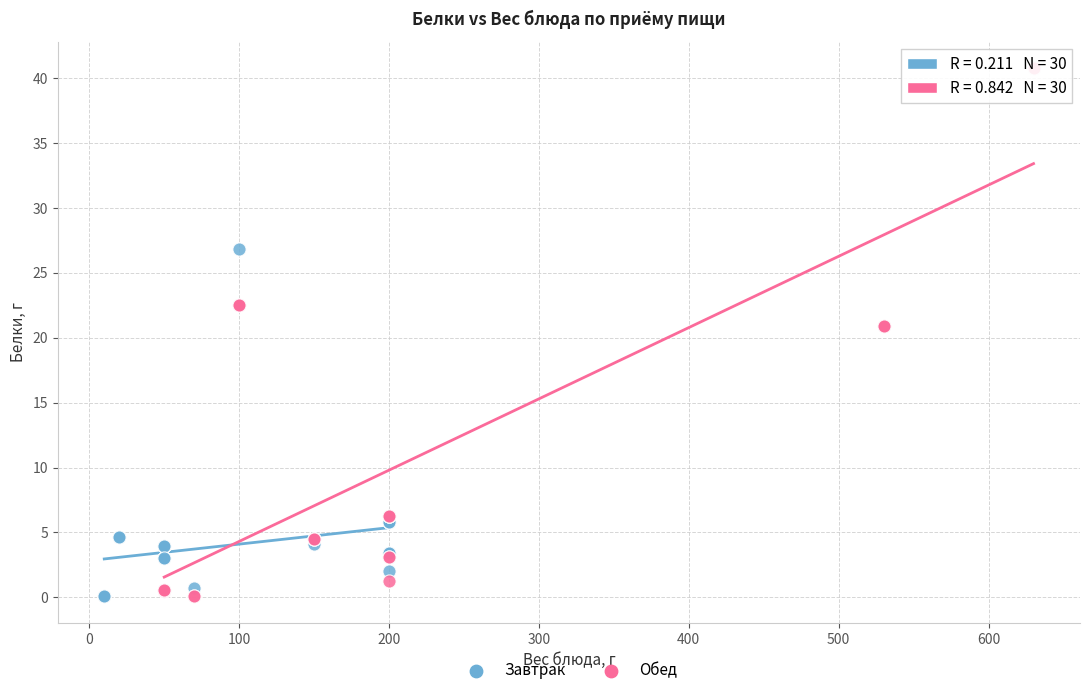

Which series has the widest spread of Y values?

Обед